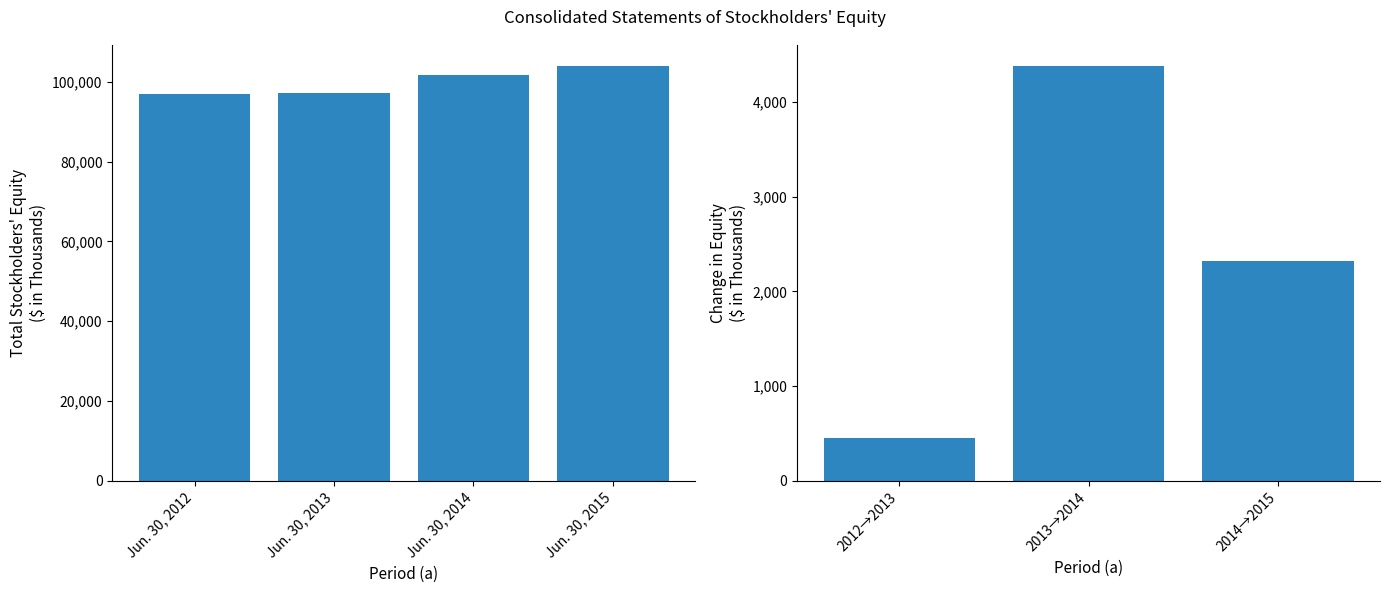

How many values exceed 101652?

1